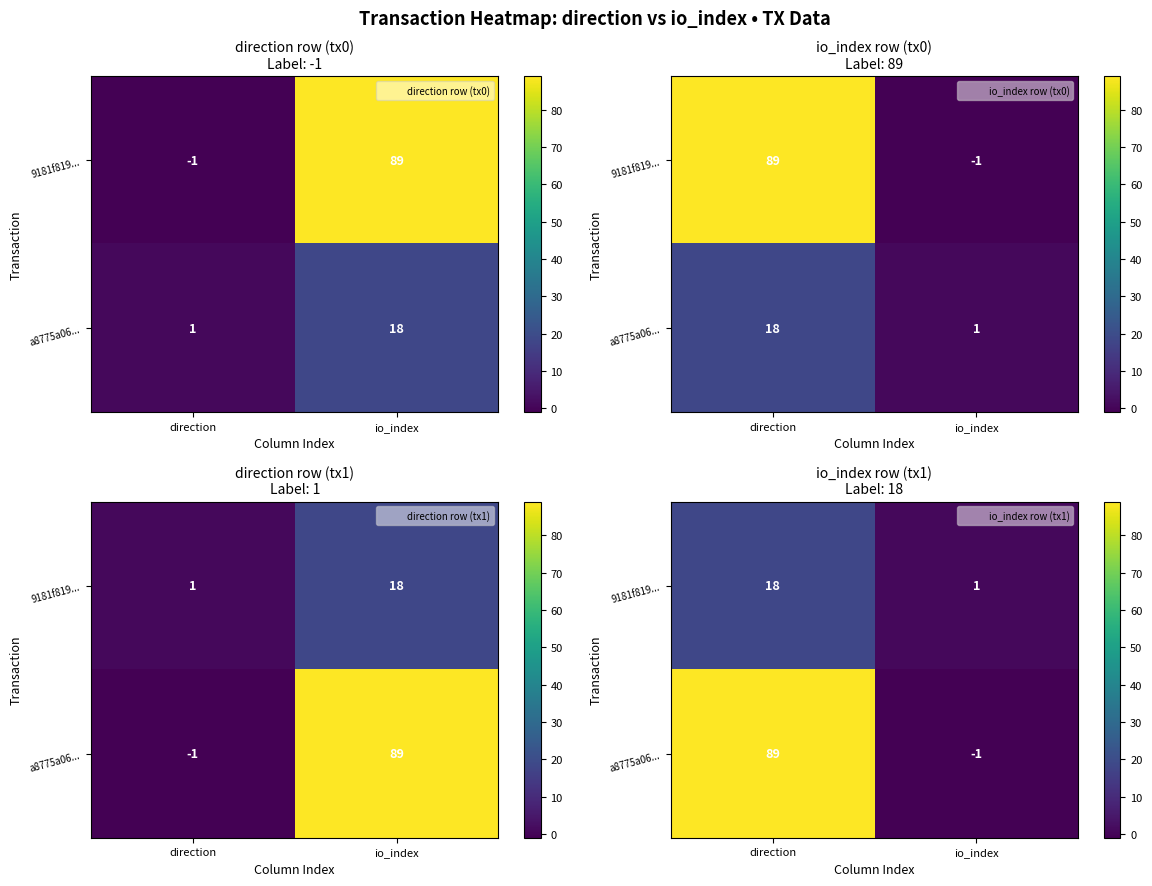

What is the approximate value of 9181f819... at direction, to the nearest 5?

20